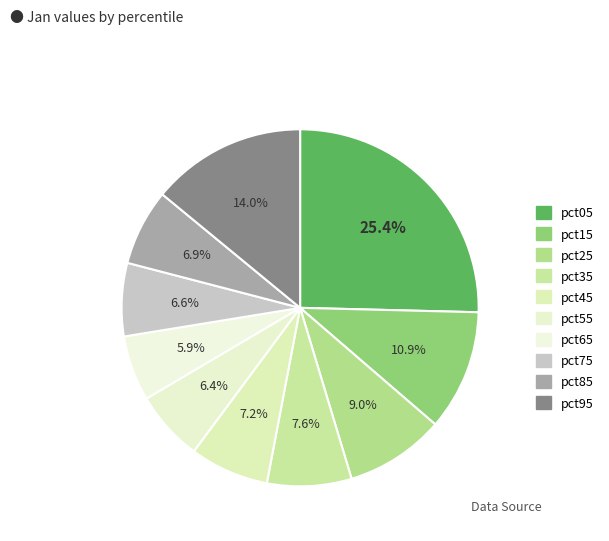

To the nearest percent, what percentage of the pie is pct75?

7%